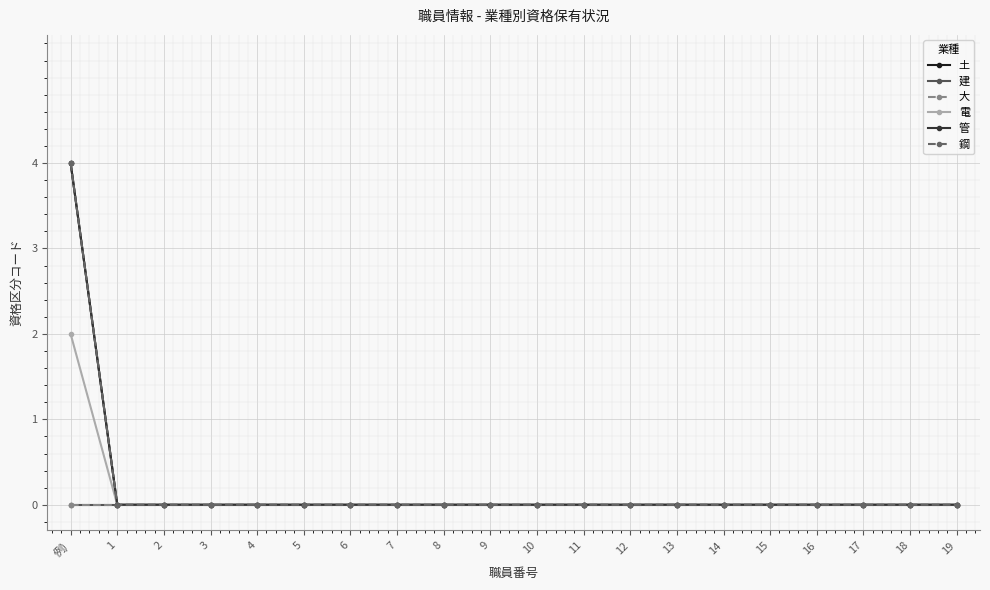

Is this an area chart (filled region under the line)?

No